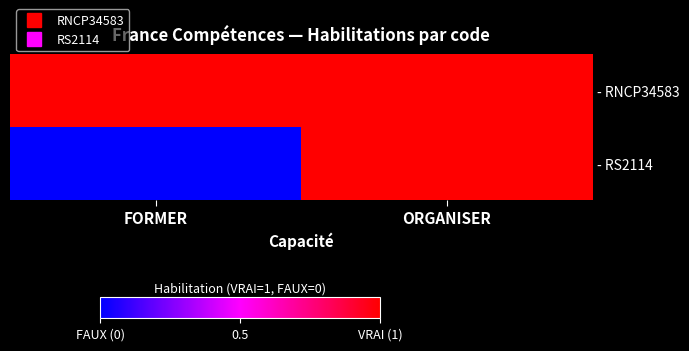

What is the maximum value shown in the chart?

1